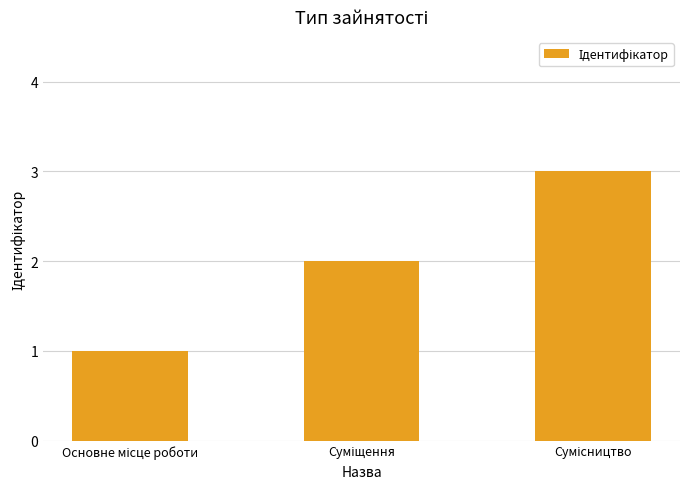

What is the greatest value displayed?

3